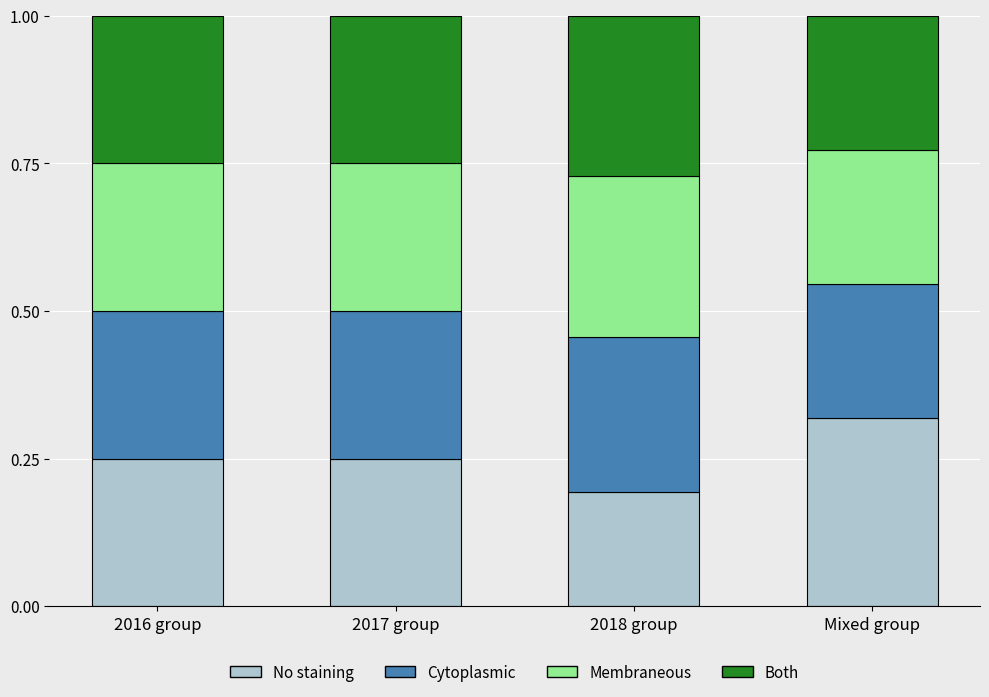

Count the No staining values in the range 0 to 1.

4